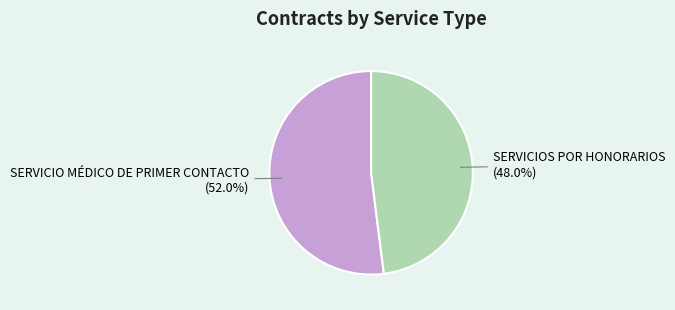

Count the number of slices in the pie.

2